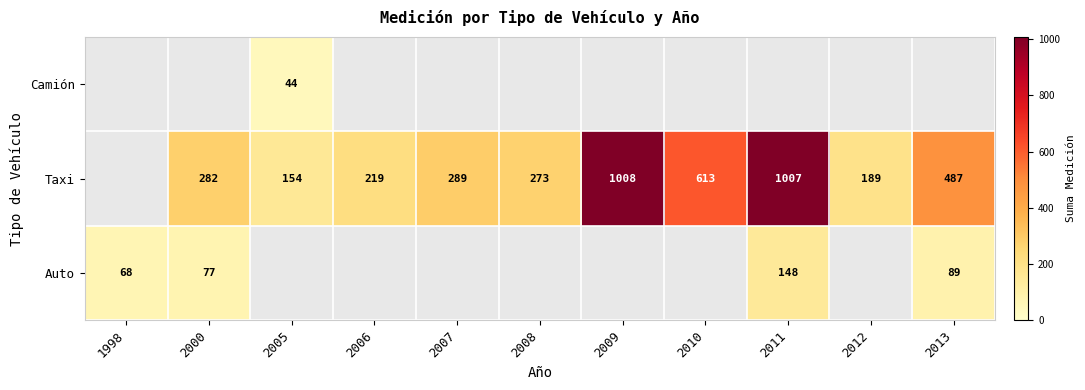

Is it true that Auto equals 92 at 1998?

False